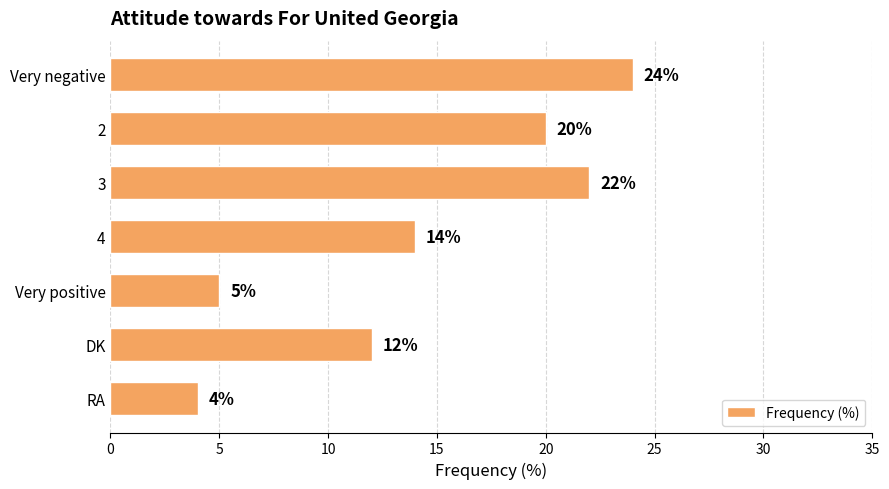

Reading bottom to top, list all the values displayed in this chart.

4	12	5	14	22	20	24